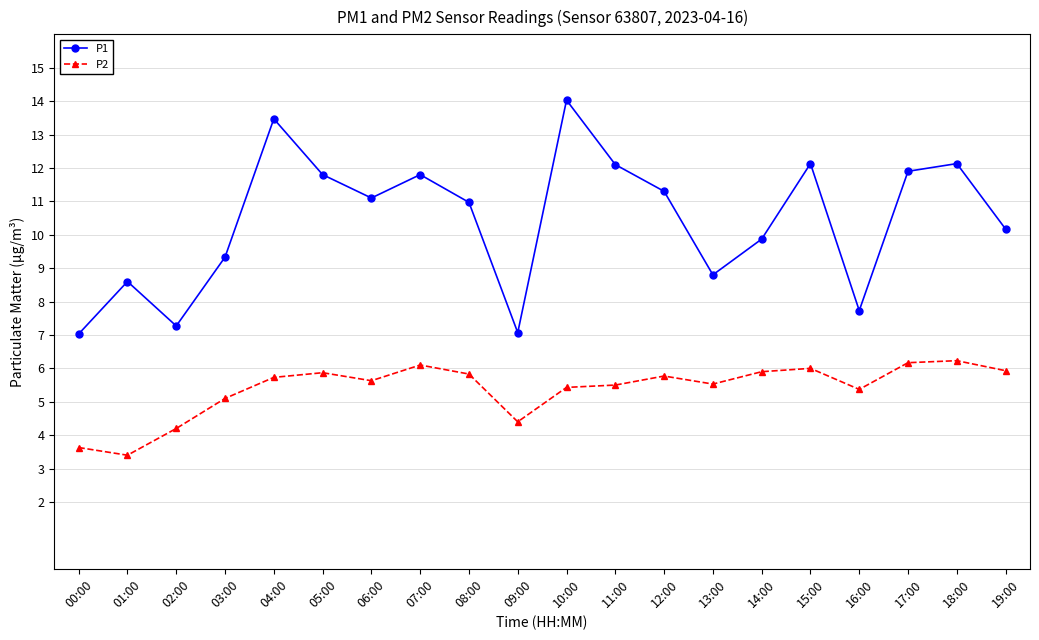

Which series has the largest total across all categories?

P1